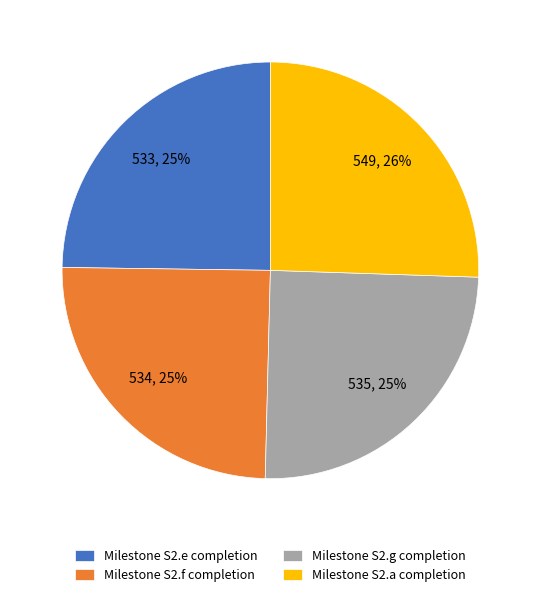

To the nearest percent, what is the combined percentage of Milestone S2.e completion and Milestone S2.a completion?

50%